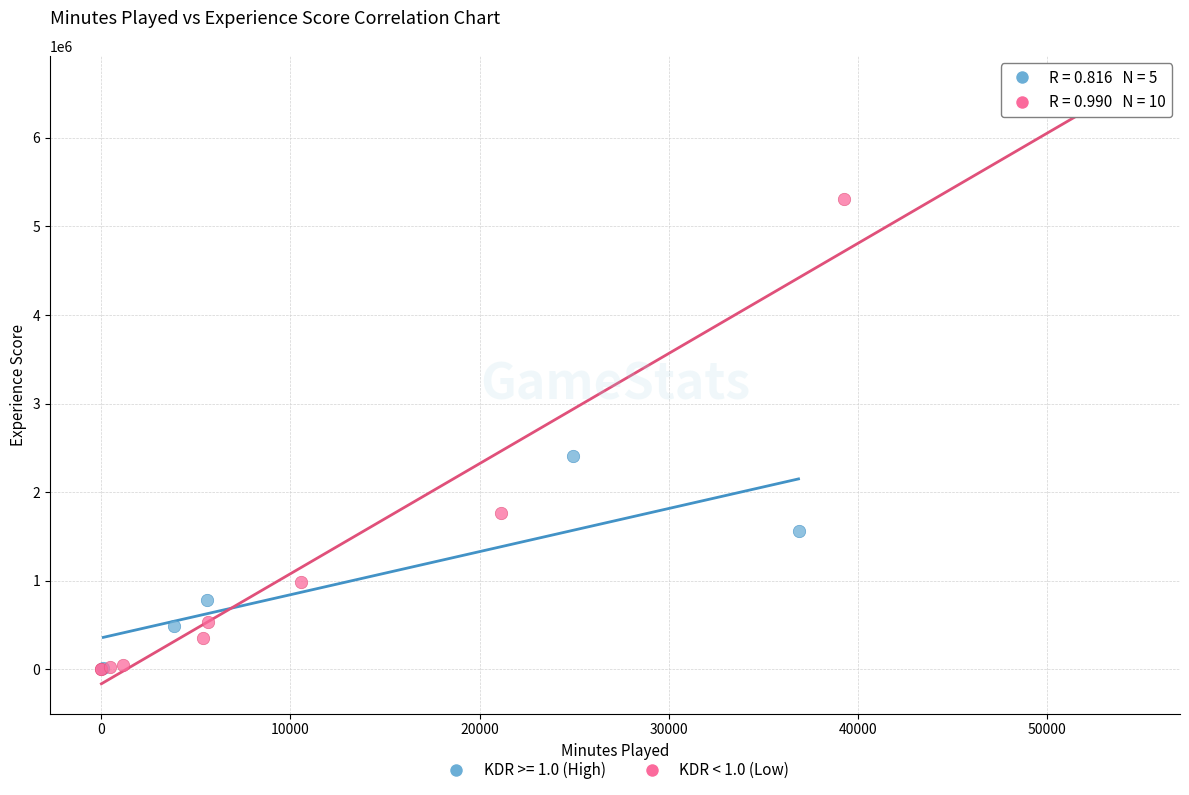

Which series has the largest Y range (max minus min)?

KDR < 1.0 (Low)